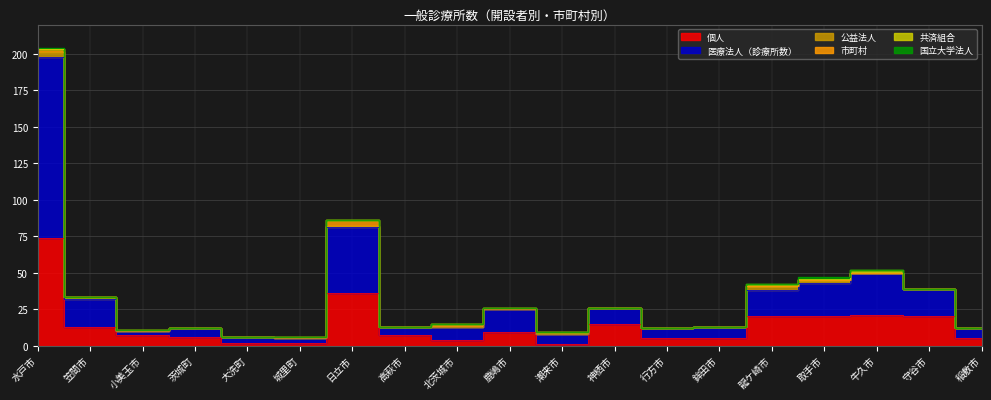

Reading left to right, transcribe all the data shown in this chart.

個人: 74	13	7	6	2	2	36	7	4	9	1	15	5	5	20	20	21	20	5
医療法人（診療所数）: 124	19	3	6	4	3	45	6	9	16	7	11	7	8	18	23	29	19	7
公益法人: 3	1	0	0	0	0	1	0	0	0	0	0	0	0	3	2	0	0	0
市町村: 2	0	1	0	0	1	4	0	2	1	1	0	0	0	0	0	0	0	0
共済組合: 0	0	0	0	0	0	0	0	0	0	0	0	0	0	1	1	2	0	0
国立大学法人: 1	0	0	0	0	0	0	0	0	0	0	0	0	0	0	1	0	0	0